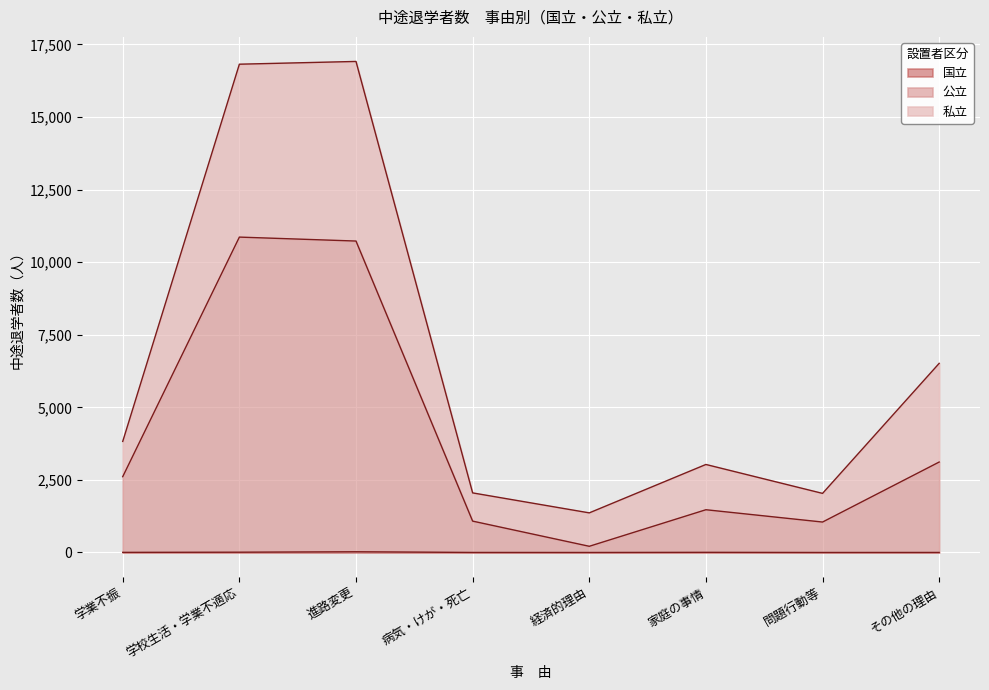

What is the label of the 1st point from the left?

学業不振